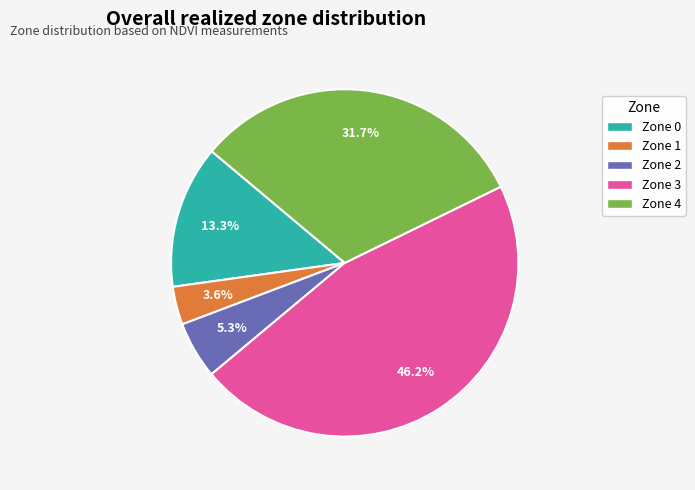

Which has a higher value, Zone 3 or Zone 2?

Zone 3